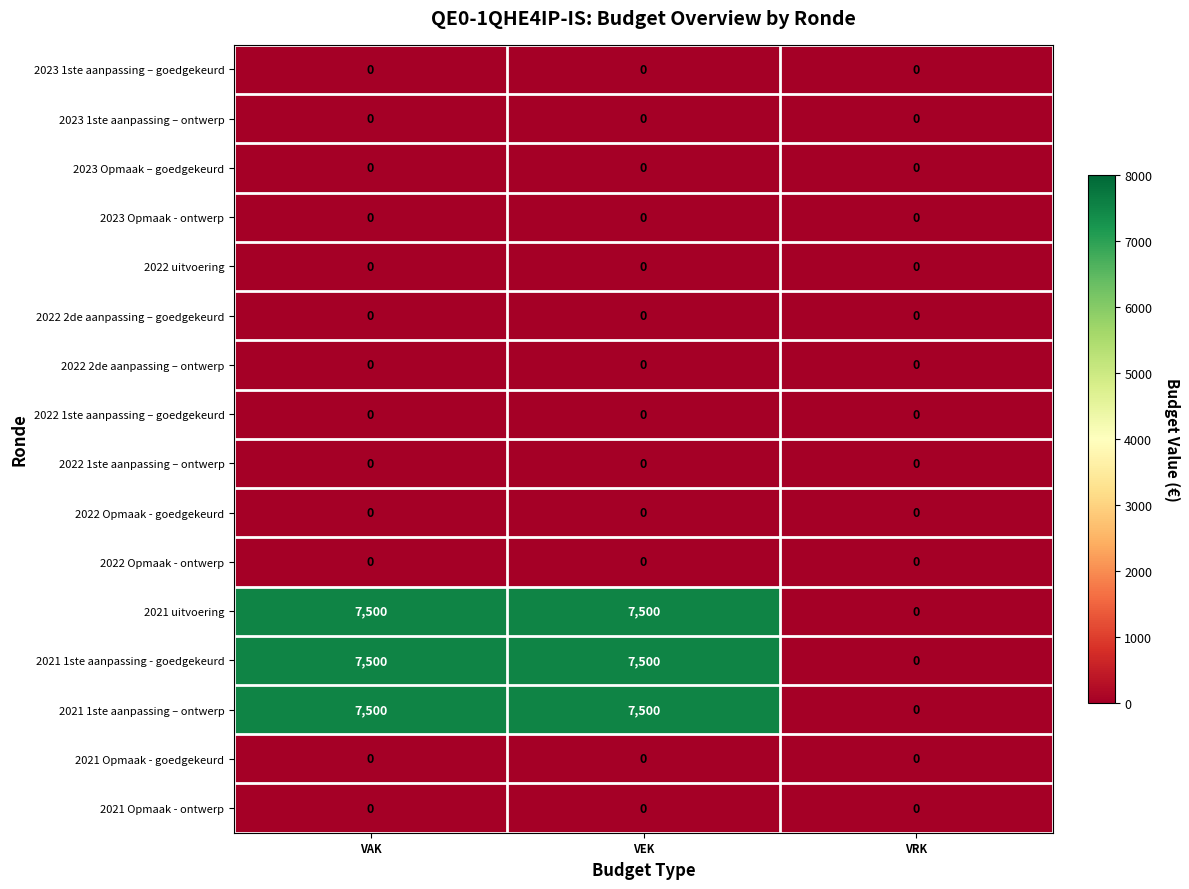

Count the number of data series in this chart.

16